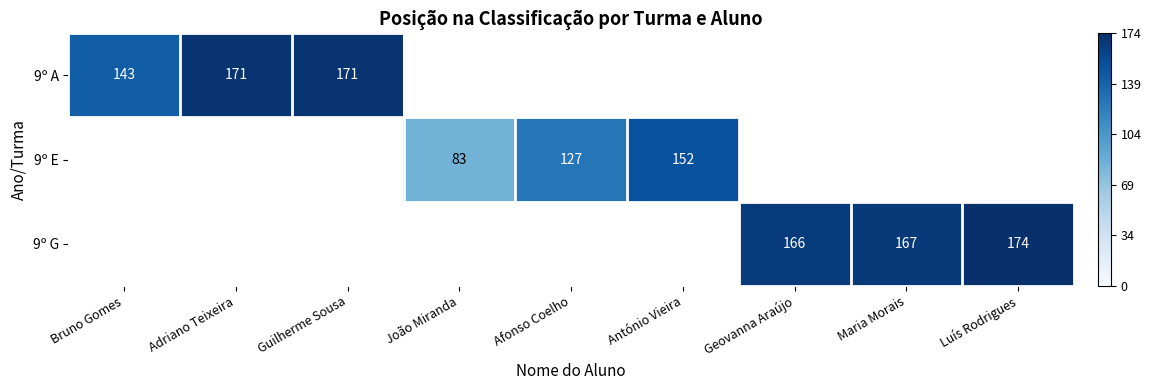

The value of 9º G at Maria Morais is 55. True or false?

False